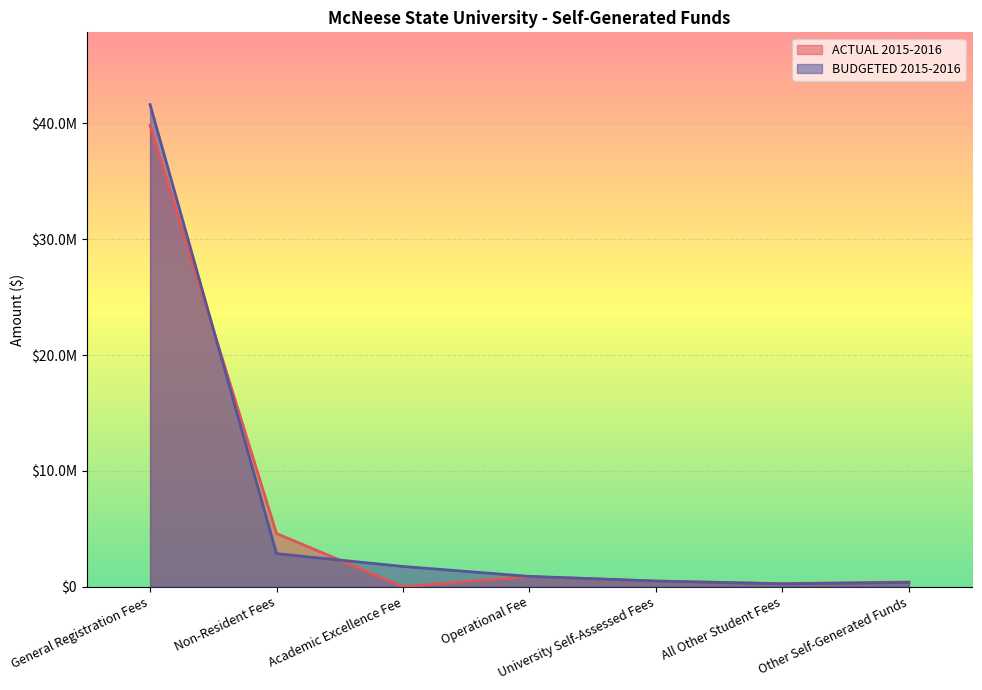

What is the difference between the second highest and second lowest values in the BUDGETED 2015-2016 series?

2483919.0